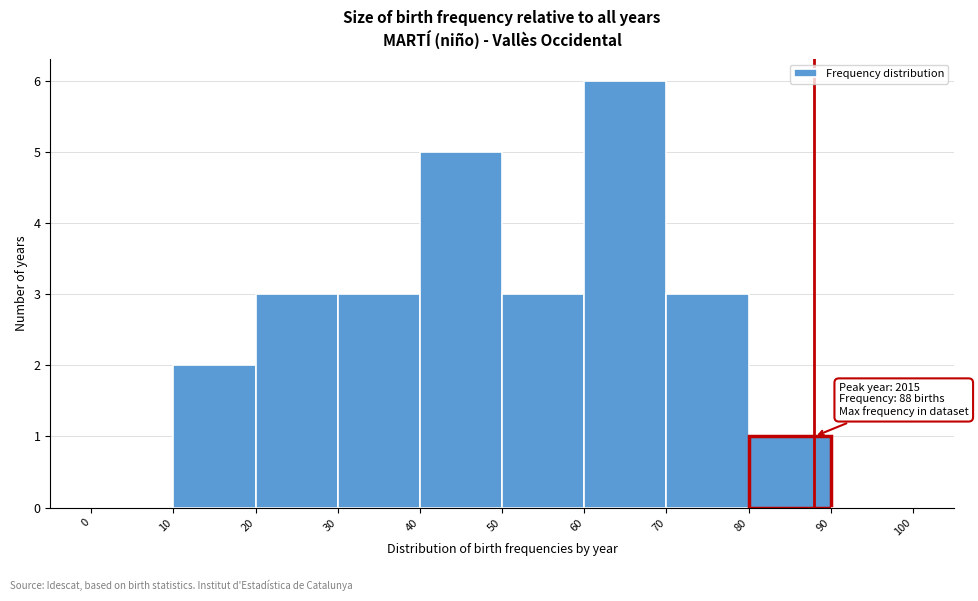

Which range on the x-axis has the tallest bar?

60 to 70